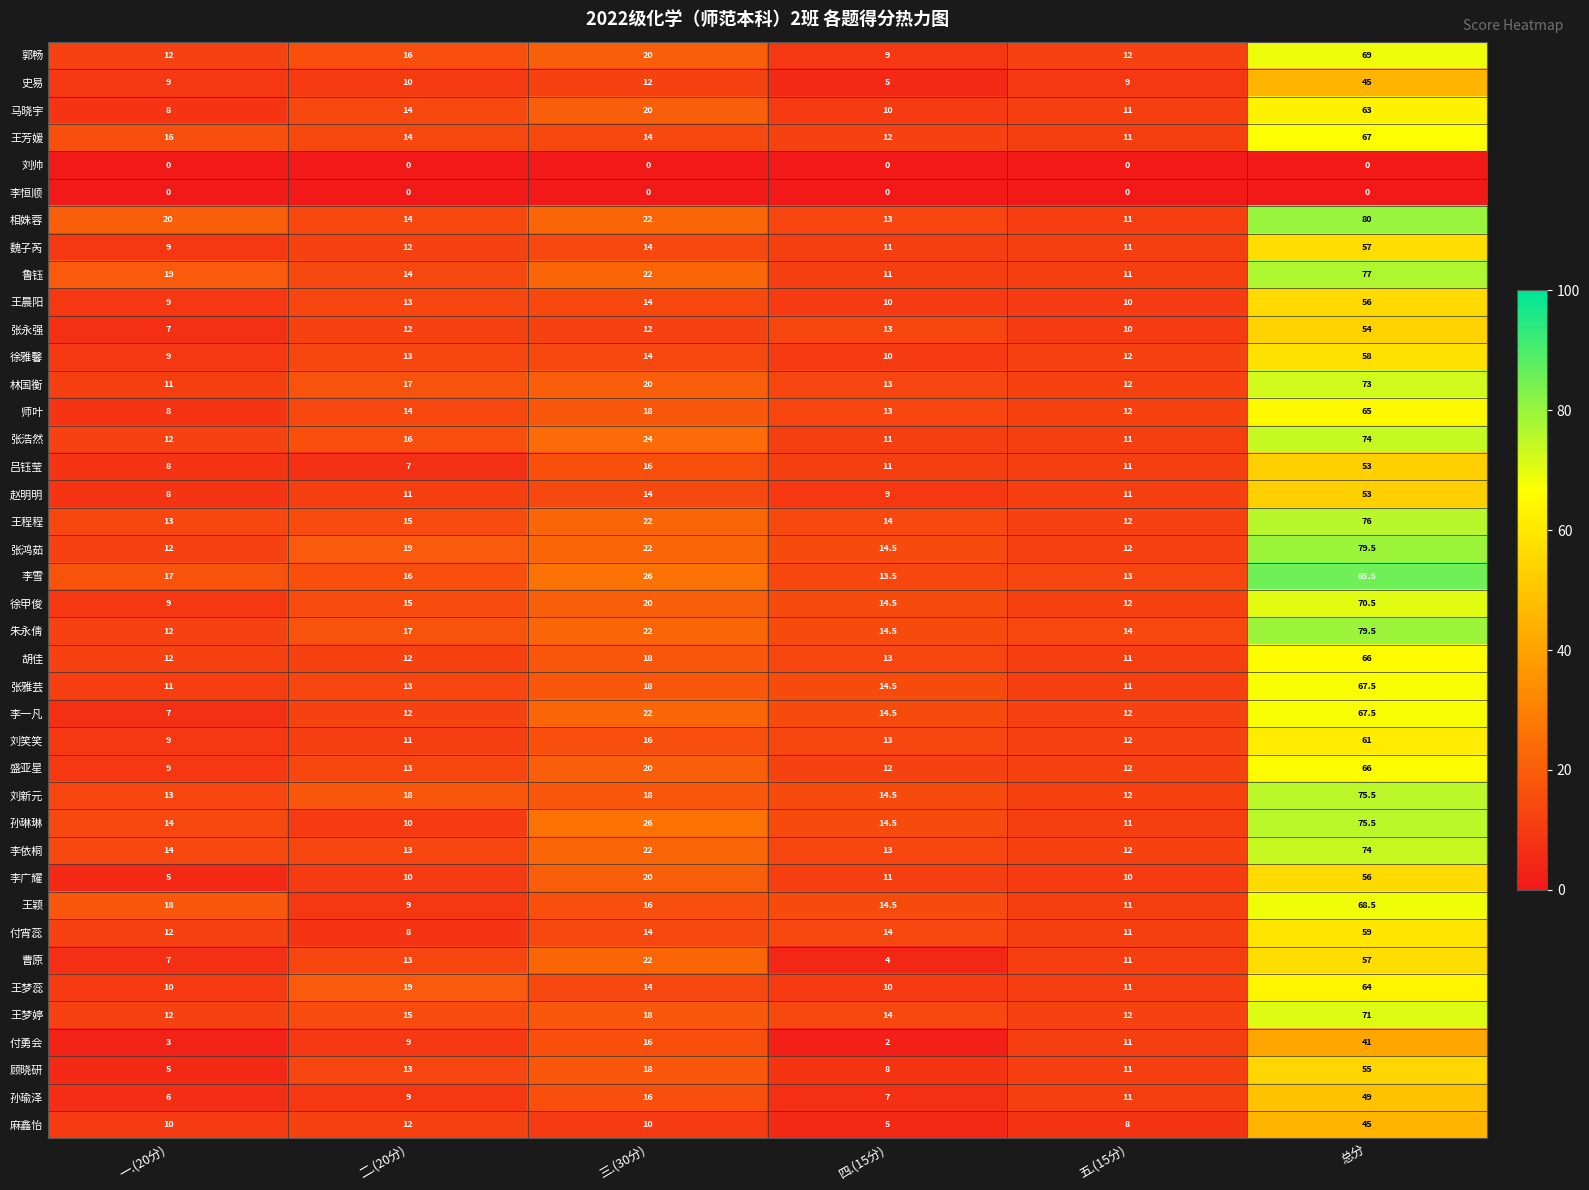

At which label is 张永强 closest to 30?

四.(15分)